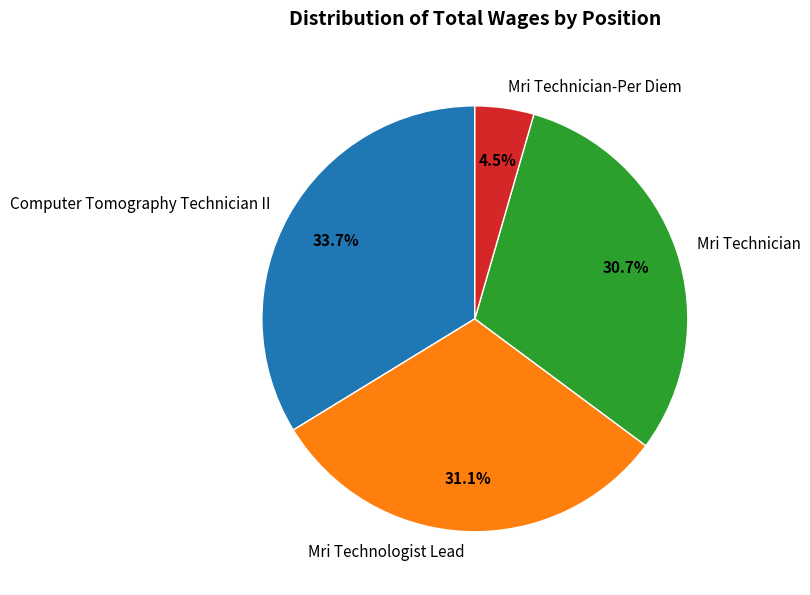

To the nearest percent, what portion does Computer Tomography Technician II represent?

34%